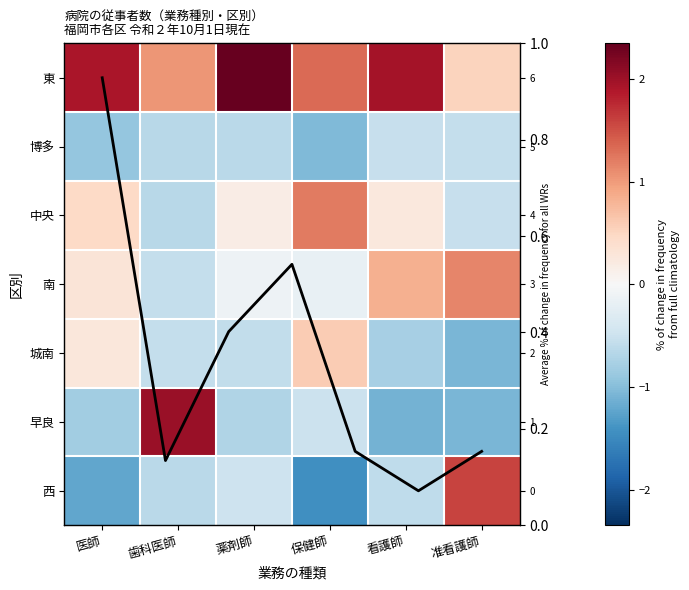

How many data points does each series have?

6